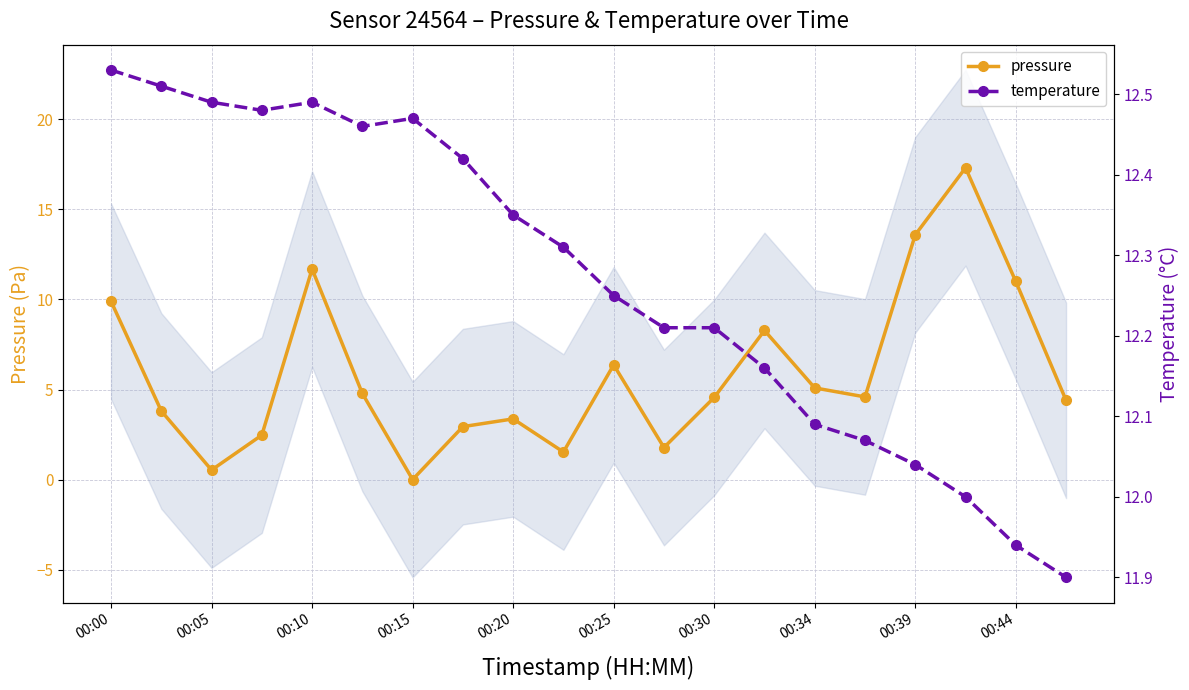

Where is the first local maximum for pressure?

00:10